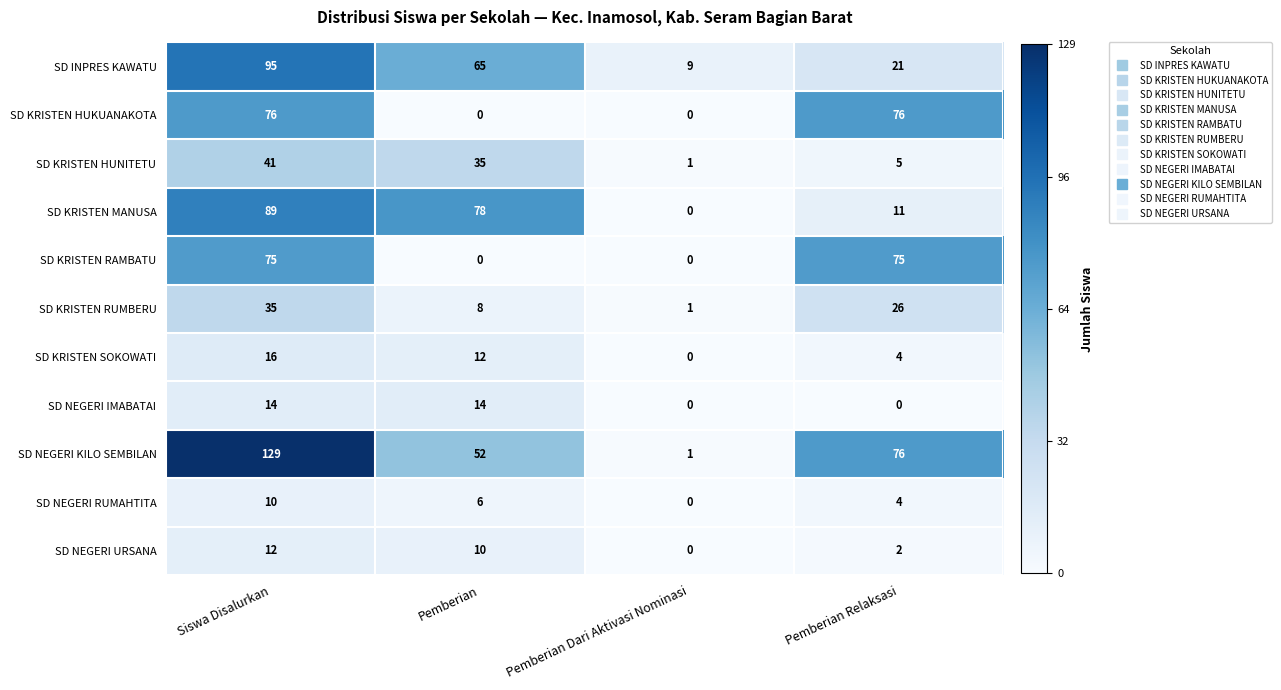

What is the total value across all series at Pemberian Relaksasi?

300